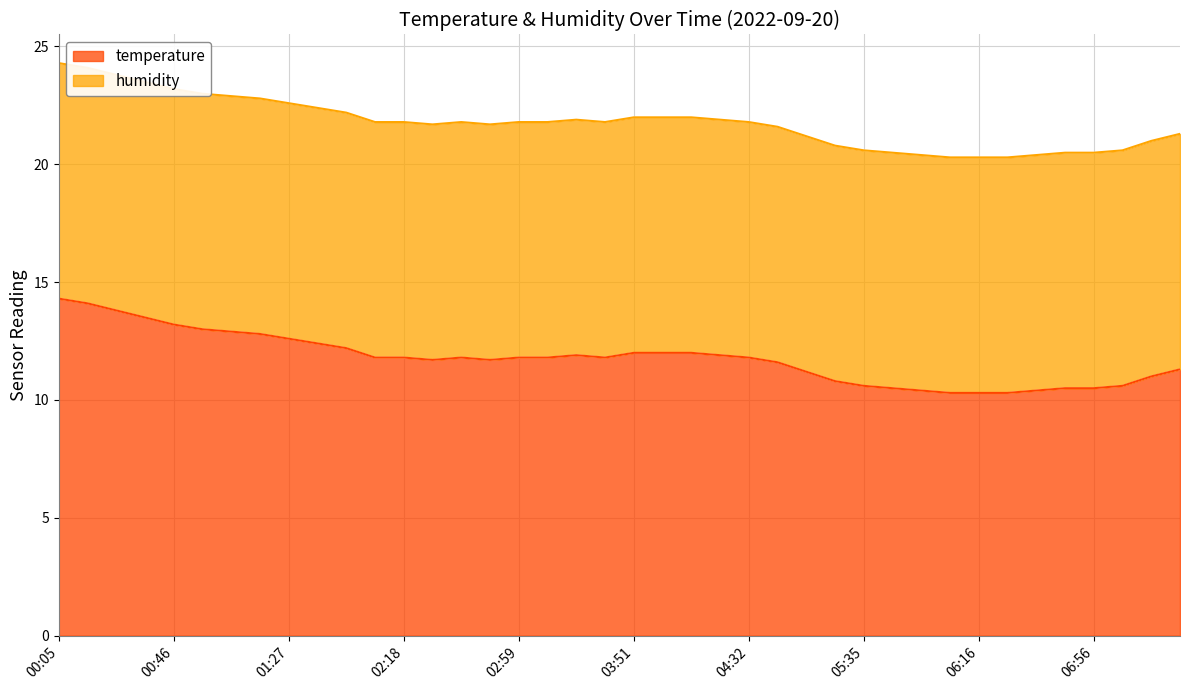

Reading right to left, extract all data points from this chart.

07:26=11.3	07:16=11.0	07:06=10.6	06:56=10.5	06:46=10.5	06:36=10.4	06:26=10.3	06:16=10.3	06:06=10.3	05:56=10.4	05:45=10.5	05:35=10.6	05:24=10.8	05:03=11.2	04:42=11.6	04:32=11.8	04:21=11.9	04:11=12.0	04:01=12.0	03:51=12.0	03:30=11.8	03:19=11.9	03:09=11.8	02:59=11.8	02:49=11.7	02:39=11.8	02:29=11.7	02:18=11.8	02:08=11.8	01:47=12.2	01:37=12.4	01:27=12.6	01:16=12.8	01:06=12.9	00:56=13.0	00:46=13.2	00:35=13.5	00:25=13.8	00:15=14.1	00:05=14.3